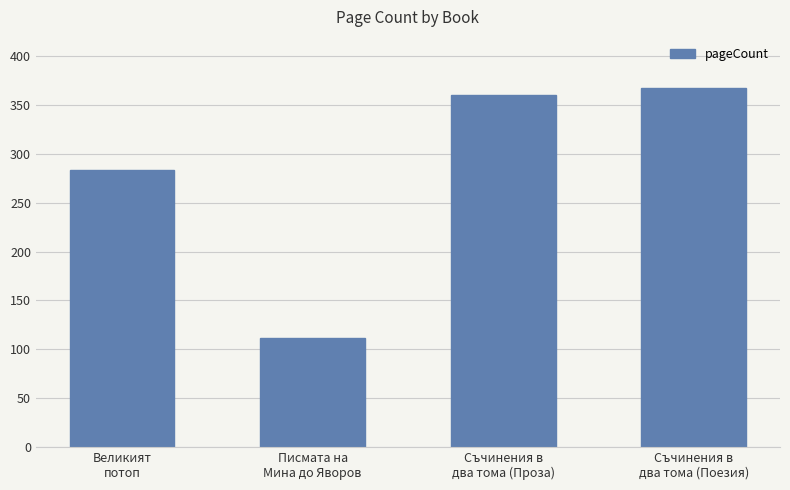

What is the label of the 1st bar from the right?

Съчинения в
два тома (Поезия)